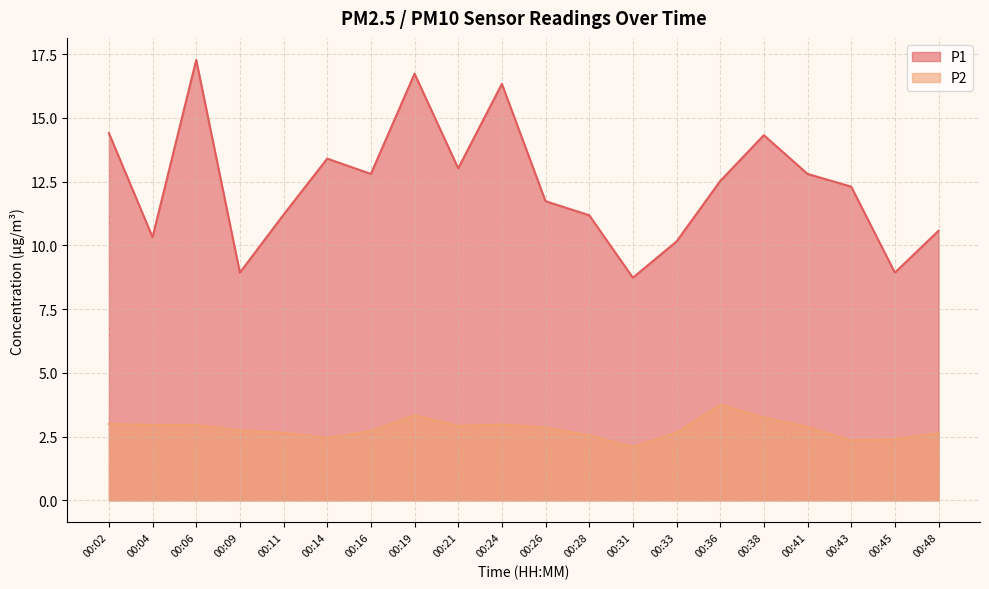

Which category has the highest value in the P1 series?

00:06